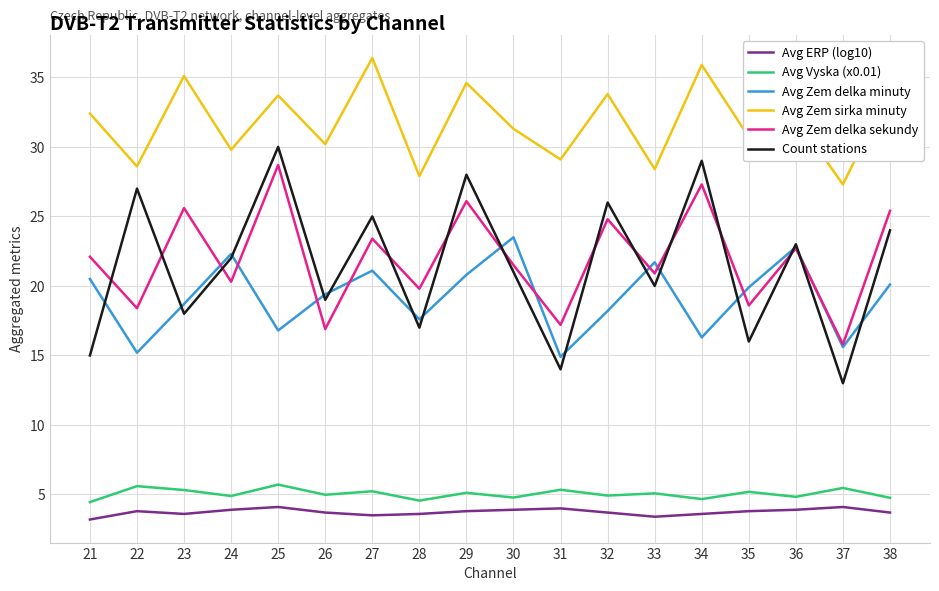

What value does the Avg Zem delka sekundy series have at 38?

25.4